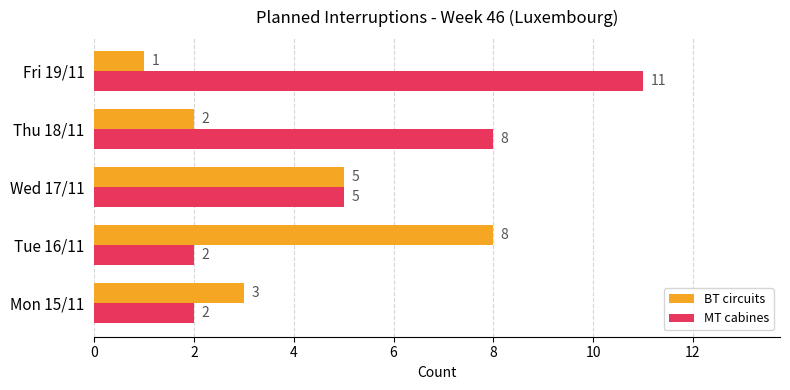

How many data points does each series have?

5